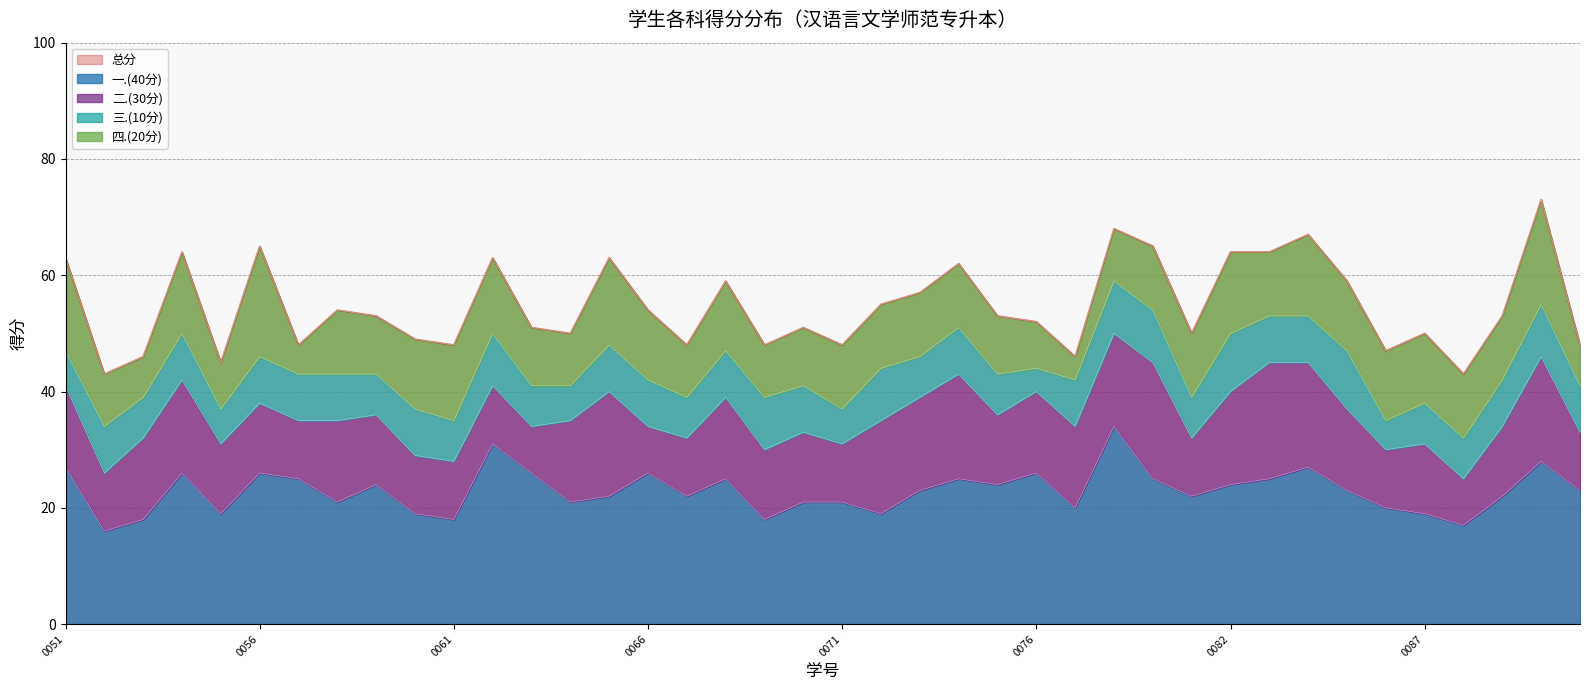

Which category has the lowest value in the 二.(30分) series?

2023020063